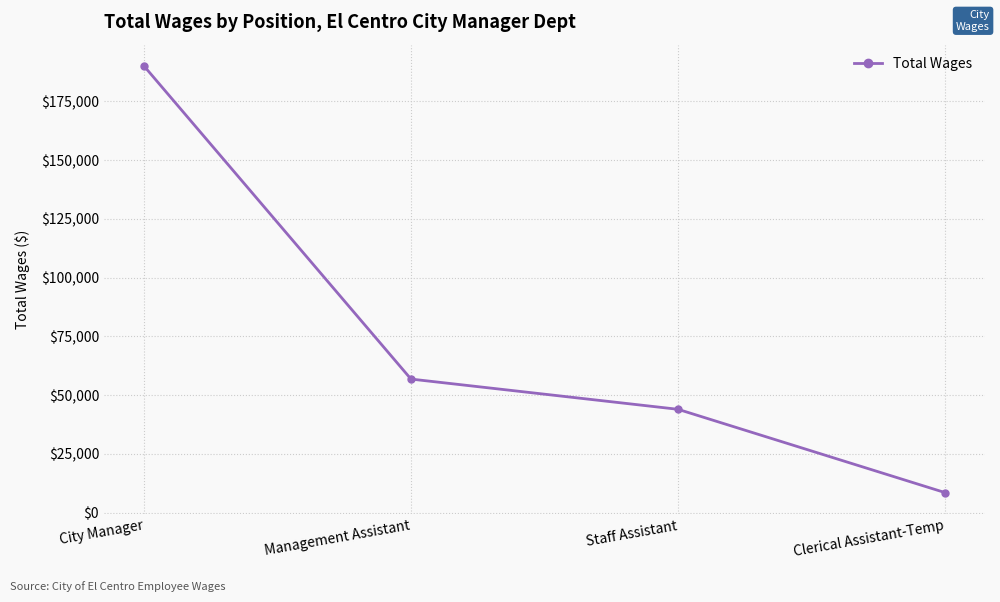

What value does the data have at Clerical Assistant-Temp?

8602